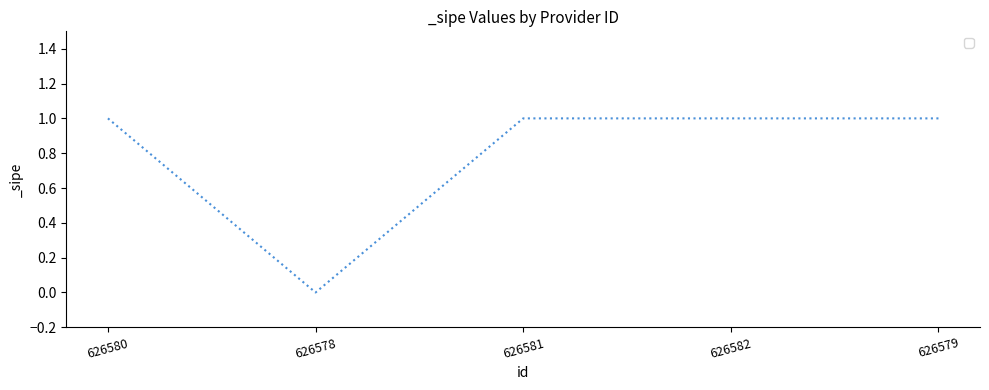

How many values are above zero?

4